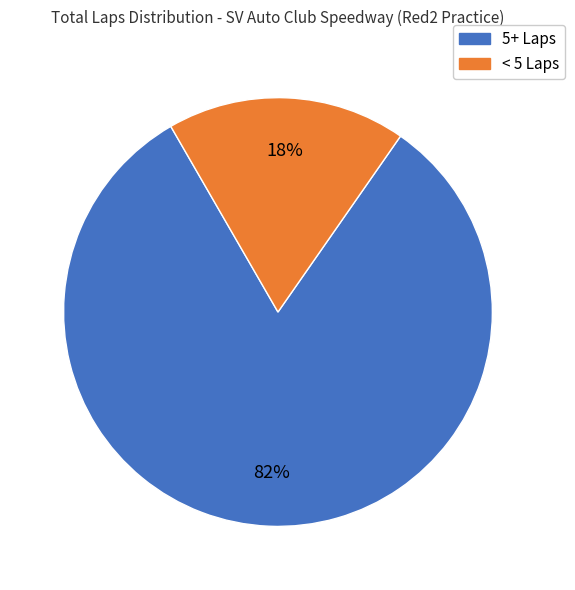

Is there a majority slice in this chart?

Yes